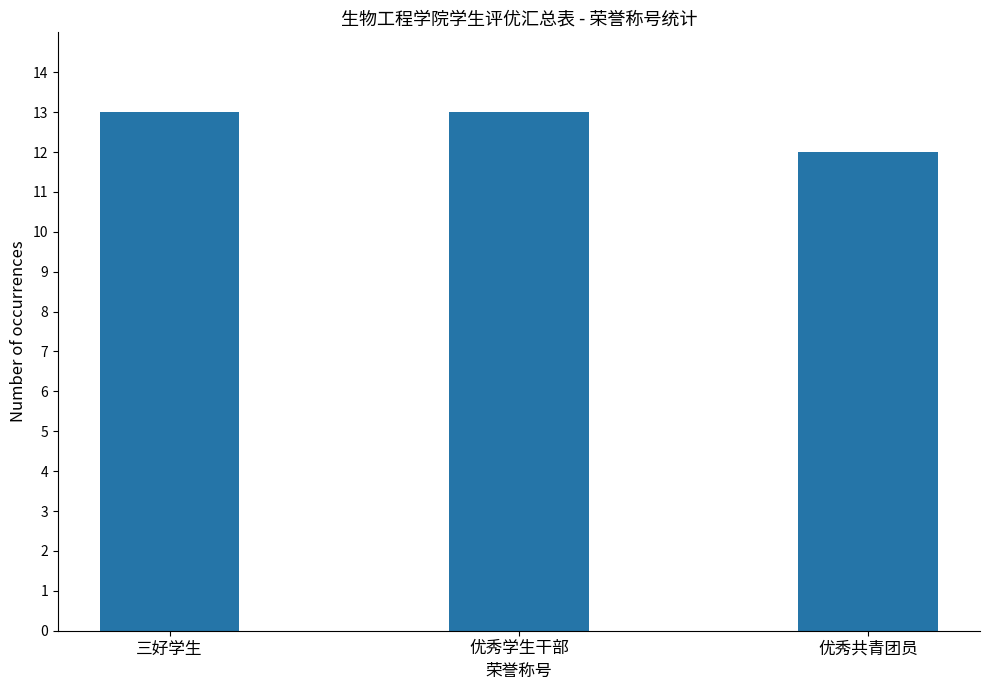

Reading left to right, list all the values displayed in this chart.

13	13	12